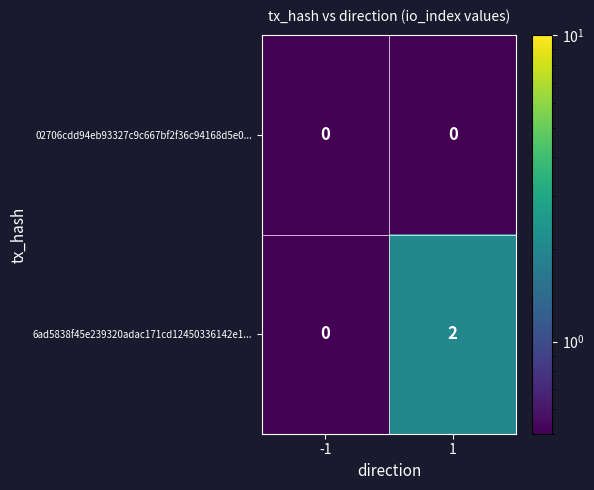

Count the number of categories in the chart.

2